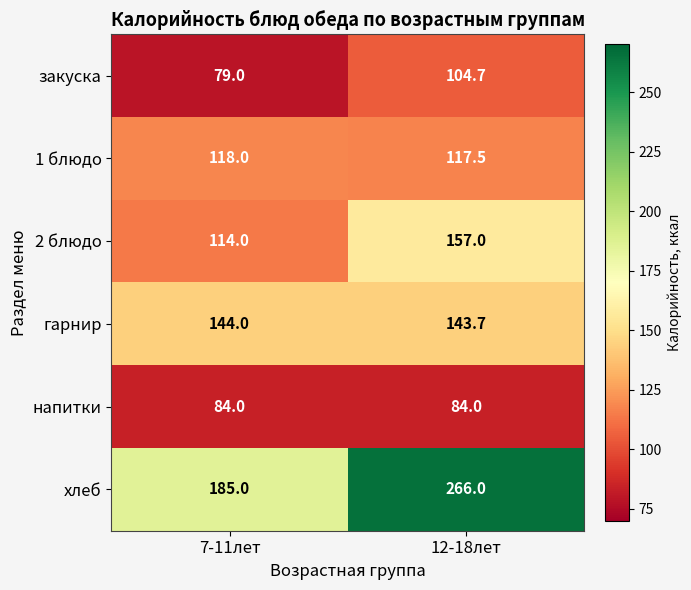

Reading left to right, what are all the values shown in this chart?

закуска: 7-11лет=79.0	12-18лет=104.7
1 блюдо: 7-11лет=118.0	12-18лет=117.5
2 блюдо: 7-11лет=114.0	12-18лет=157.0
гарнир: 7-11лет=144.0	12-18лет=143.7
напитки: 7-11лет=84.0	12-18лет=84.0
хлеб: 7-11лет=185.0	12-18лет=266.0